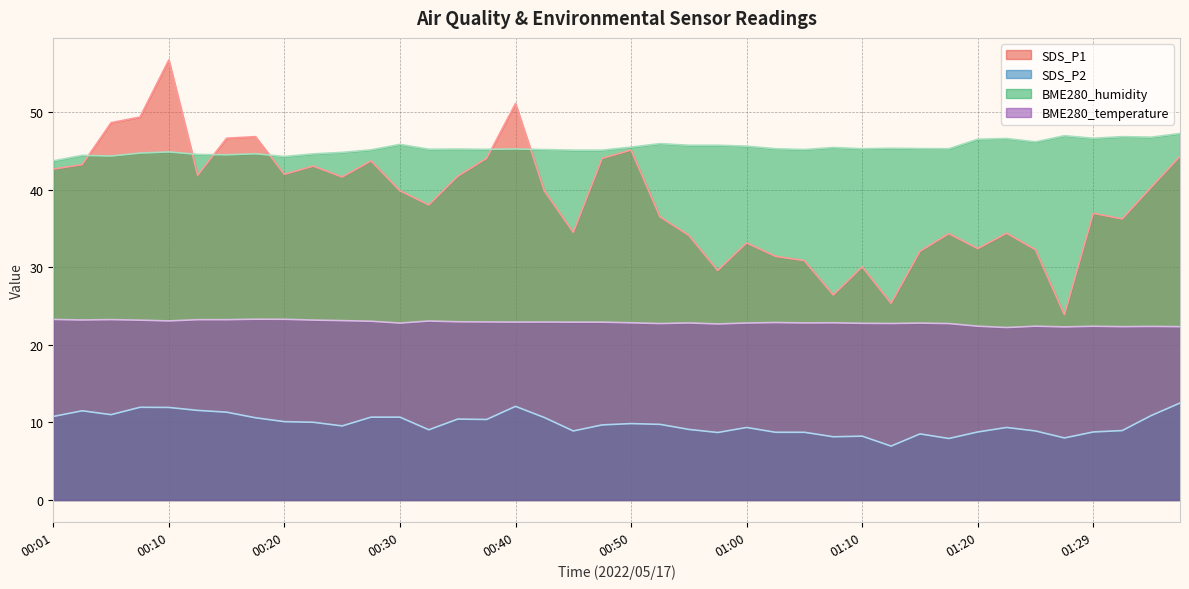

Rank the series at 00:08 from lowest to highest value.

SDS_P2, BME280_temperature, BME280_humidity, SDS_P1